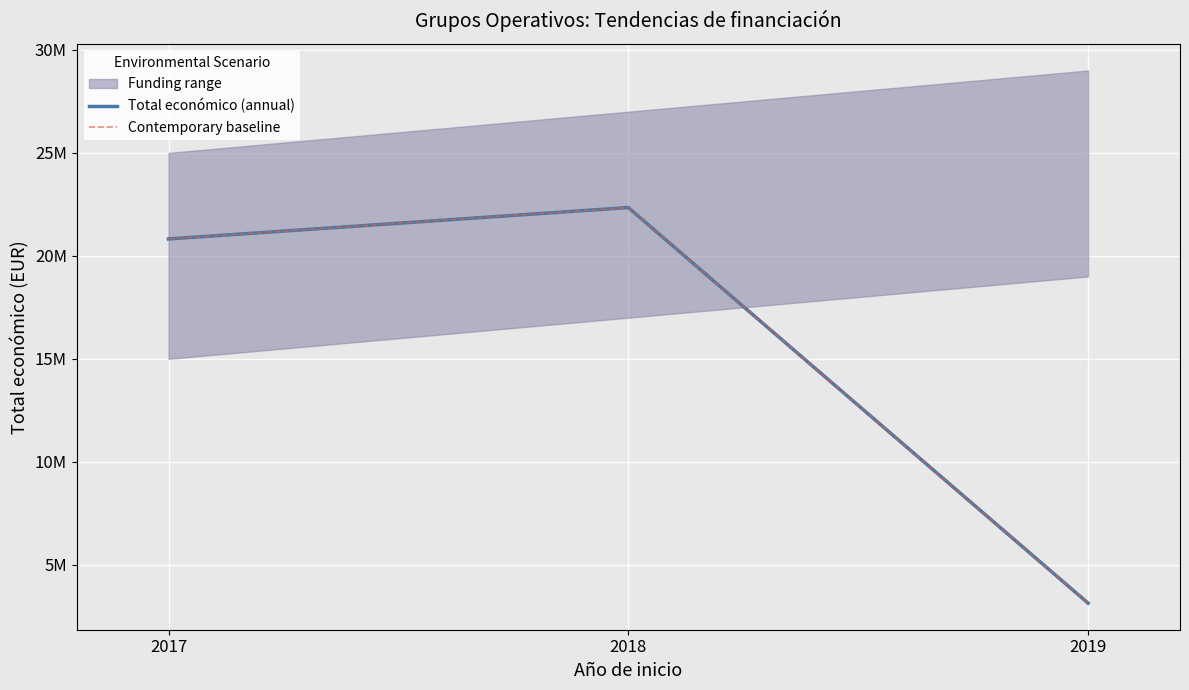

Which category has the lowest value across all series?

2019